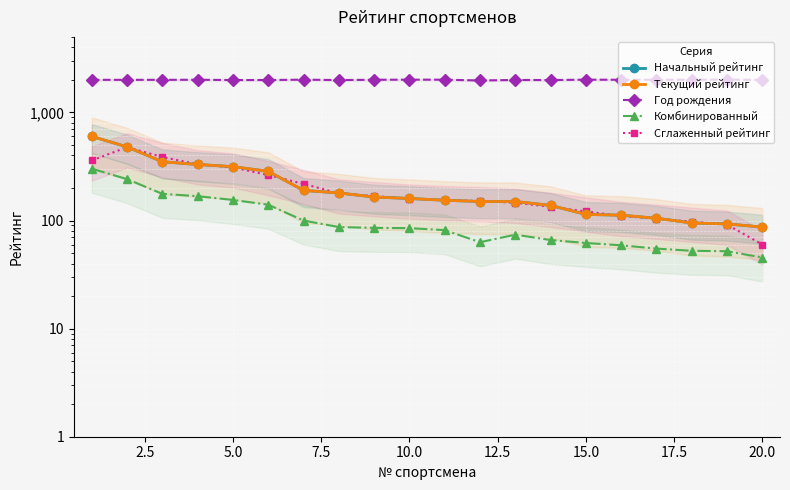

What is the minimum value for Начальный рейтинг?

87.0